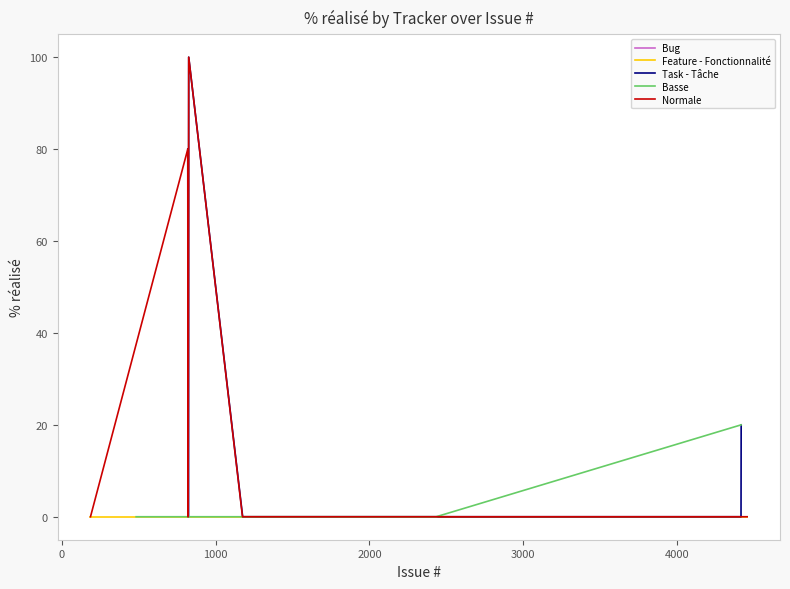

What is the difference between the Task - Tâche values at 824 and 1624?

100